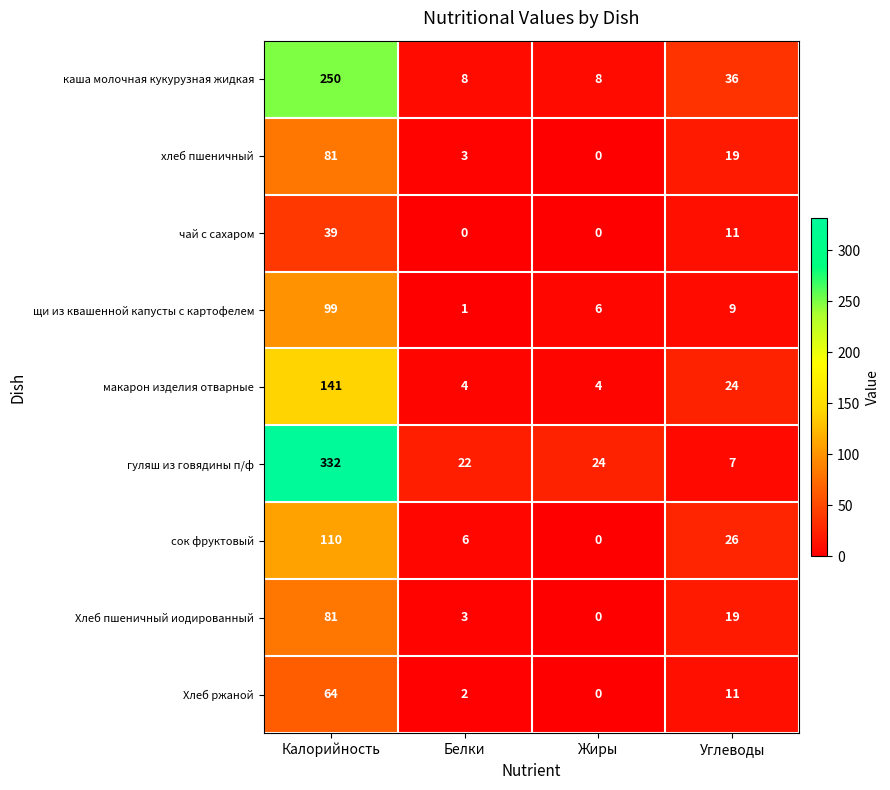

How many data points in сок фруктовый are less than 26?

2